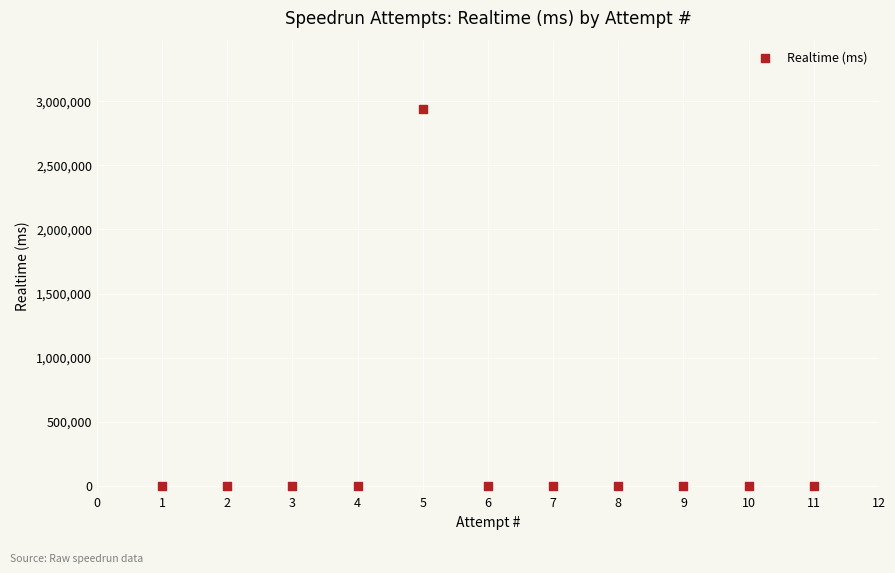

What is the average X value?

6